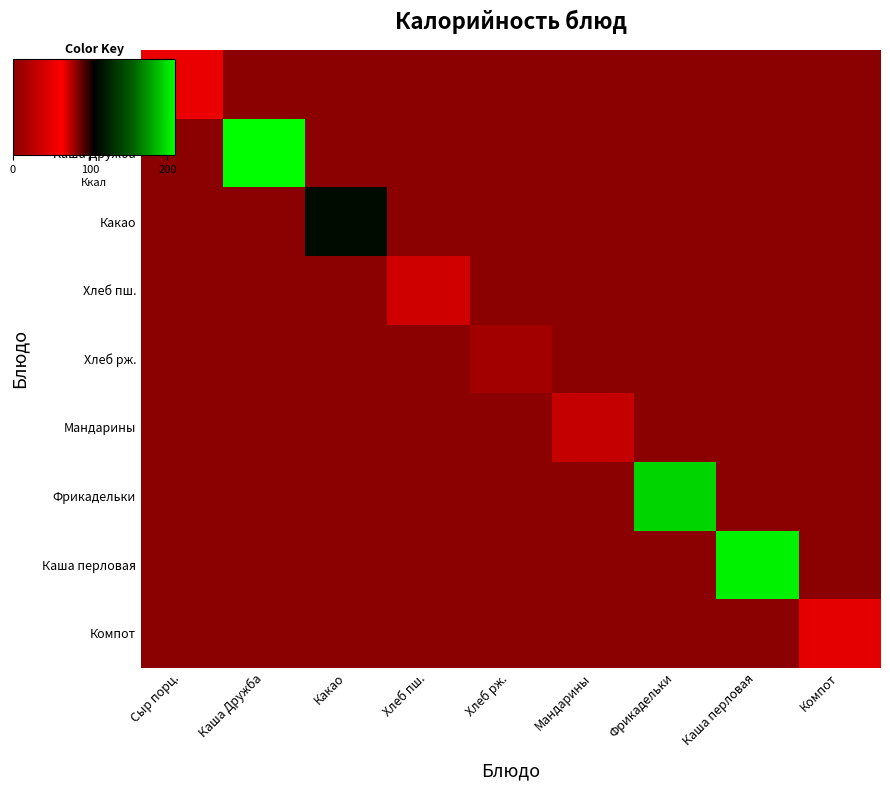

Rank the series at Каша перловая from highest to lowest value.

Каша перловая, Сыр порц., Каша Дружба, Какао, Хлеб пш., Хлеб рж., Мандарины, Фрикадельки, Компот